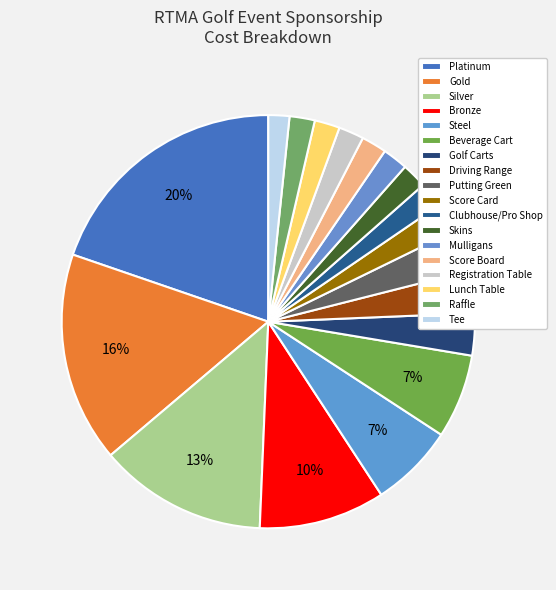

What percentage is the Skins slice, to the nearest percent?

2%